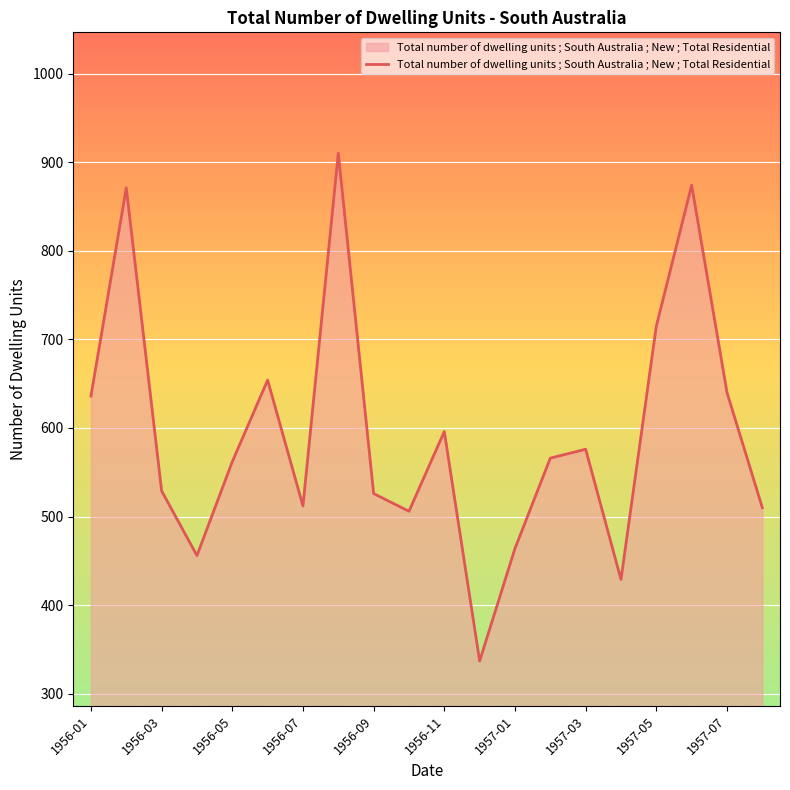

What is the difference between the maximum and minimum values?

573